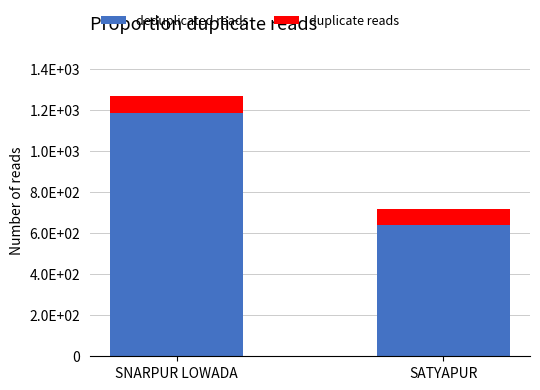

Are the bars grouped side by side (vs. stacked)?

No